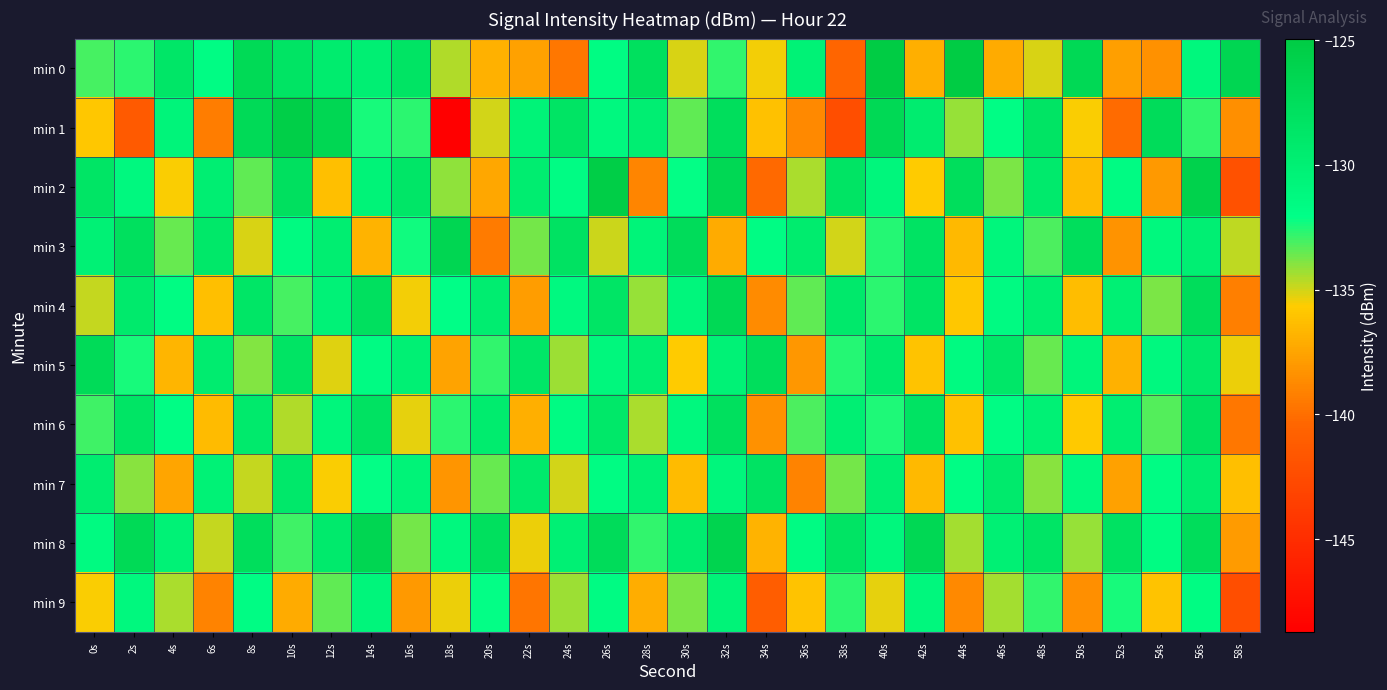

Reading right to left, extract all data points from this chart.

min 0: 58s=-126.5	56s=-131.0	54s=-138.3	52s=-137.7	50s=-126.9	48s=-135.1	46s=-137.2	44s=-125.1	42s=-137.0	40s=-124.9	38s=-140.4	36s=-130.3	34s=-135.5	32s=-132.8	30s=-135.1	28s=-127.8	26s=-131.7	24s=-139.5	22s=-137.6	20s=-136.9	18s=-134.5	16s=-128.3	14s=-129.9	12s=-129.4	10s=-128.4	8s=-126.9	6s=-131.8	4s=-128.7	2s=-132.7	0s=-133.1
min 1: 58s=-138.5	56s=-132.8	54s=-127.3	52s=-140.1	50s=-135.6	48s=-128.4	46s=-131.9	44s=-134.2	42s=-129.5	40s=-126.8	38s=-142.3	36s=-138.7	34s=-136.1	32s=-127.6	30s=-133.4	28s=-129.8	26s=-131.2	24s=-128.3	22s=-130.5	20s=-135.0	18s=-148.7	16s=-132.7	14s=-132.4	12s=-126.5	10s=-125.5	8s=-127.1	6s=-139.3	4s=-130.7	2s=-141.4	0s=-135.9
min 2: 58s=-142.1	56s=-125.9	54s=-138.0	52s=-131.6	50s=-136.4	48s=-129.2	46s=-133.8	44s=-127.5	42s=-135.7	40s=-130.9	38s=-128.3	36s=-134.5	34s=-140.2	32s=-126.7	30s=-132.1	28s=-138.9	26s=-125.4	24s=-131.8	22s=-129.6	20s=-137.3	18s=-134.1	16s=-128.7	14s=-130.5	12s=-136.2	10s=-127.9	8s=-133.4	6s=-129.8	4s=-135.6	2s=-131.2	0s=-128.5
min 3: 58s=-134.7	56s=-129.9	54s=-131.1	52s=-138.3	50s=-127.6	48s=-133.2	46s=-130.8	44s=-136.5	42s=-128.2	40s=-132.6	38s=-135.0	36s=-129.4	34s=-131.8	32s=-137.2	30s=-127.3	28s=-130.6	26s=-134.9	24s=-128.1	22s=-133.7	20s=-139.4	18s=-126.5	16s=-132.3	14s=-136.8	12s=-129.7	10s=-131.4	8s=-135.1	6s=-128.9	4s=-133.5	2s=-127.8	0s=-130.2
min 4: 58s=-139.2	56s=-127.4	54s=-133.8	52s=-130.1	50s=-136.3	48s=-129.7	46s=-131.5	44s=-135.9	42s=-128.3	40s=-132.7	38s=-129.1	36s=-133.4	34s=-138.6	32s=-126.8	30s=-130.9	28s=-134.2	26s=-128.5	24s=-131.3	22s=-137.8	20s=-129.6	18s=-132.0	16s=-135.5	14s=-127.9	12s=-130.4	10s=-133.1	8s=-128.6	6s=-136.2	4s=-131.7	2s=-129.3	0s=-134.8
min 5: 58s=-135.4	56s=-129.0	54s=-131.2	52s=-136.9	50s=-130.7	48s=-133.5	46s=-128.8	44s=-131.4	42s=-136.0	40s=-129.2	38s=-132.6	36s=-138.1	34s=-127.5	32s=-130.3	30s=-135.7	28s=-129.8	26s=-131.0	24s=-134.3	22s=-128.7	20s=-132.8	18s=-137.5	16s=-130.0	14s=-131.6	12s=-135.2	10s=-128.4	8s=-133.9	6s=-129.5	4s=-136.7	2s=-132.4	0s=-127.1
min 6: 58s=-139.6	56s=-128.0	54s=-133.3	52s=-129.7	50s=-135.8	48s=-130.2	46s=-131.8	44s=-136.1	42s=-128.2	40s=-132.5	38s=-129.9	36s=-133.2	34s=-138.4	32s=-127.8	30s=-131.1	28s=-134.5	26s=-128.9	24s=-131.6	22s=-137.0	20s=-129.4	18s=-132.7	16s=-135.3	14s=-128.1	12s=-130.8	10s=-134.6	8s=-129.2	6s=-136.4	4s=-131.9	2s=-128.5	0s=-133.0
min 7: 58s=-136.2	56s=-129.5	54s=-131.8	52s=-137.6	50s=-131.3	48s=-134.0	46s=-129.3	44s=-131.9	42s=-136.5	40s=-129.8	38s=-133.7	36s=-139.0	34s=-128.2	32s=-130.9	30s=-136.4	28s=-130.1	26s=-131.7	24s=-135.0	22s=-129.3	20s=-133.5	18s=-138.2	16s=-130.5	14s=-132.1	12s=-135.6	10s=-129.0	8s=-134.8	6s=-130.3	4s=-137.4	2s=-134.0	0s=-129.6
min 8: 58s=-137.9	56s=-127.4	54s=-131.7	52s=-128.1	50s=-134.2	48s=-128.5	46s=-130.1	44s=-134.4	42s=-126.7	40s=-131.0	38s=-128.3	36s=-131.6	34s=-136.8	32s=-126.2	30s=-129.5	28s=-132.8	26s=-127.3	24s=-130.0	22s=-135.4	20s=-127.8	18s=-131.1	16s=-133.7	14s=-126.5	12s=-129.2	10s=-133.0	8s=-127.6	6s=-134.8	4s=-130.3	2s=-126.9	0s=-131.4
min 9: 58s=-142.3	56s=-131.7	54s=-136.0	52s=-132.4	50s=-138.5	48s=-132.8	46s=-134.4	44s=-138.7	42s=-131.0	40s=-135.3	38s=-132.7	36s=-136.0	34s=-141.1	32s=-130.5	30s=-133.8	28s=-137.1	26s=-131.6	24s=-134.3	22s=-139.7	20s=-132.1	18s=-135.4	16s=-138.0	14s=-130.7	12s=-133.4	10s=-137.2	8s=-131.8	6s=-139.0	4s=-134.5	2s=-131.1	0s=-135.6